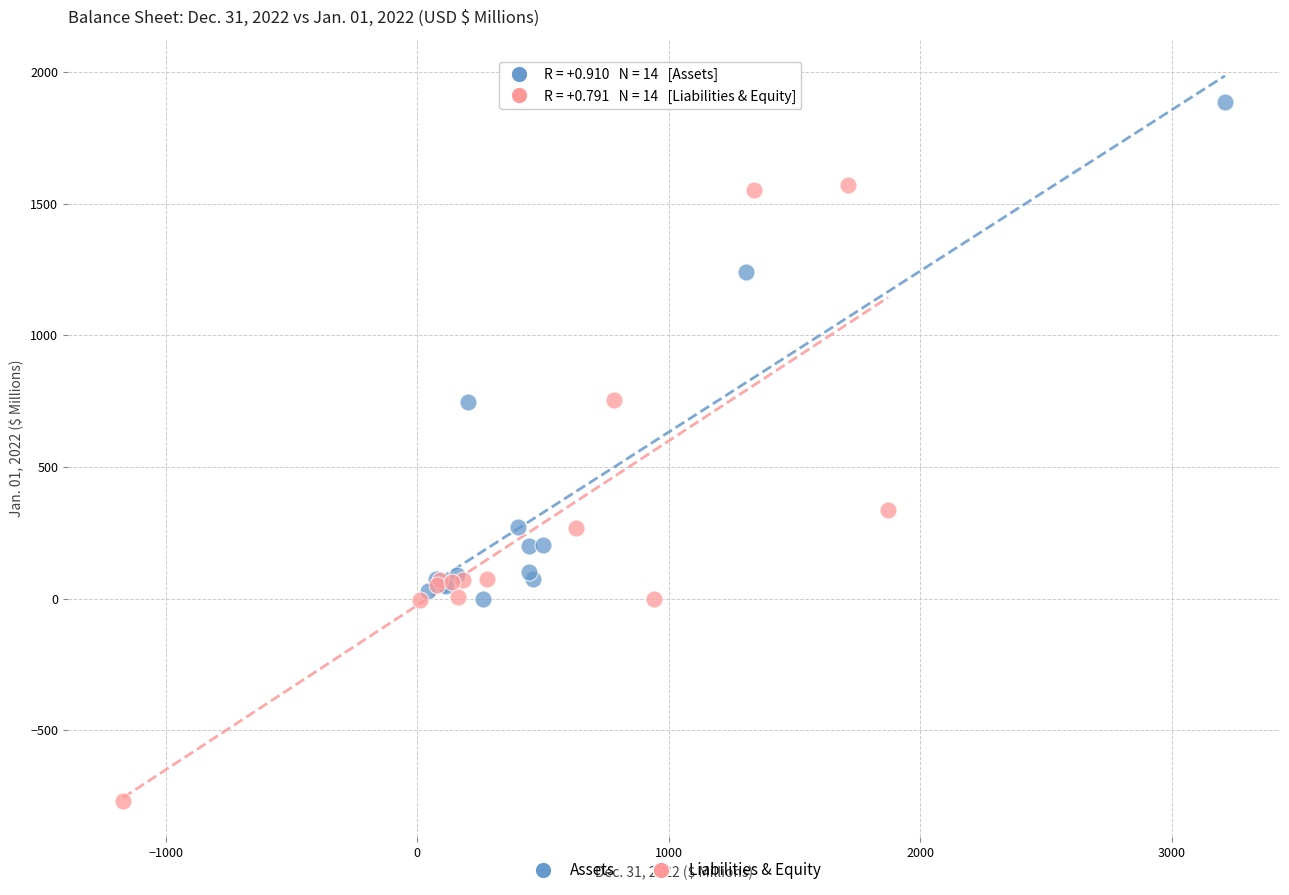

Which series contains the highest Y value?

Assets